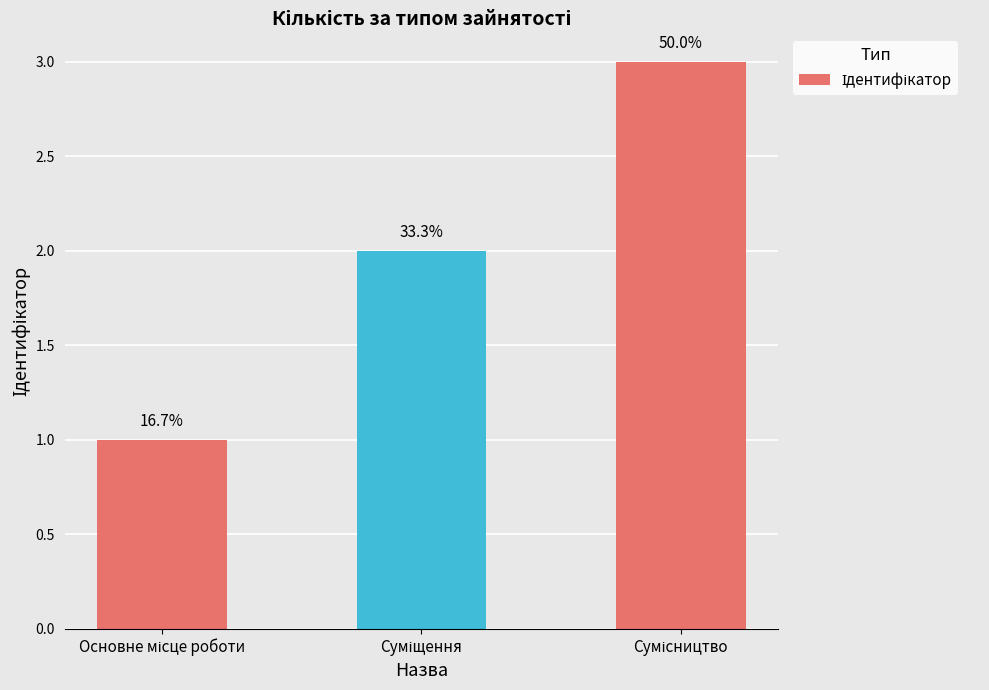

Does the chart contain any negative values?

No